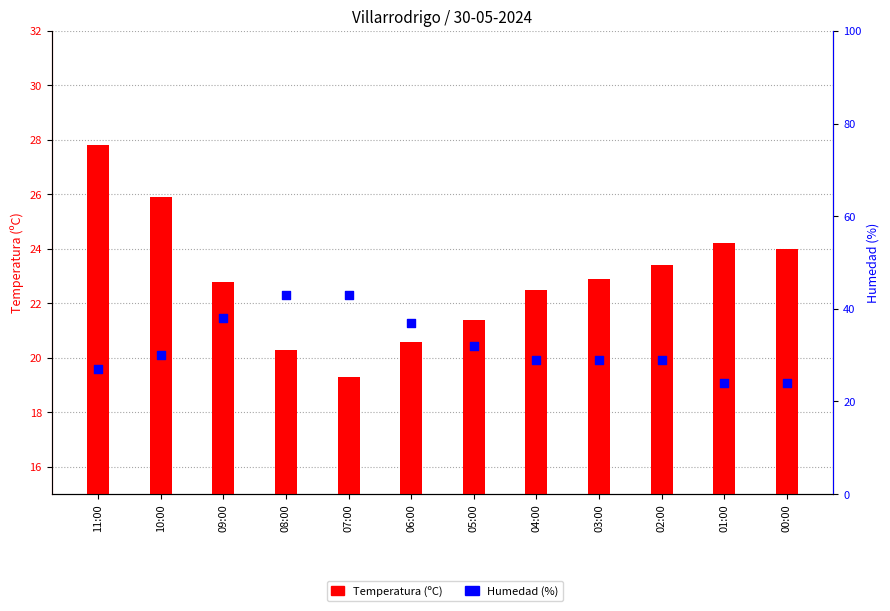

At which category is the sum across all series the highest?

08:00